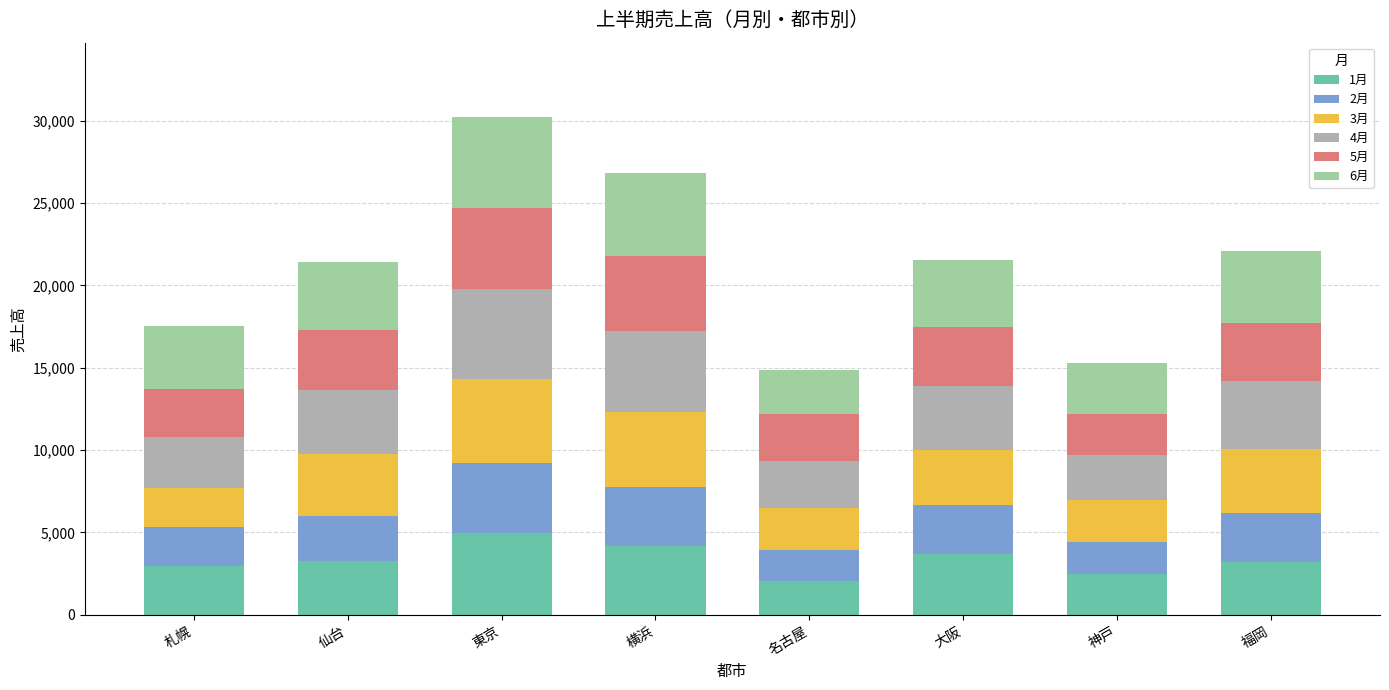

Between 大阪 and 神戸, which series saw the biggest shift?

1月